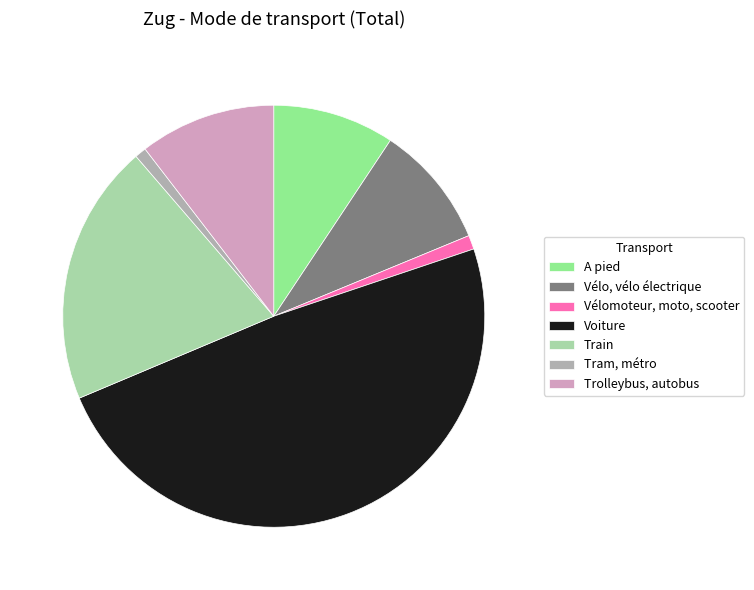

Which has a higher value, Tram, métro or Voiture?

Voiture